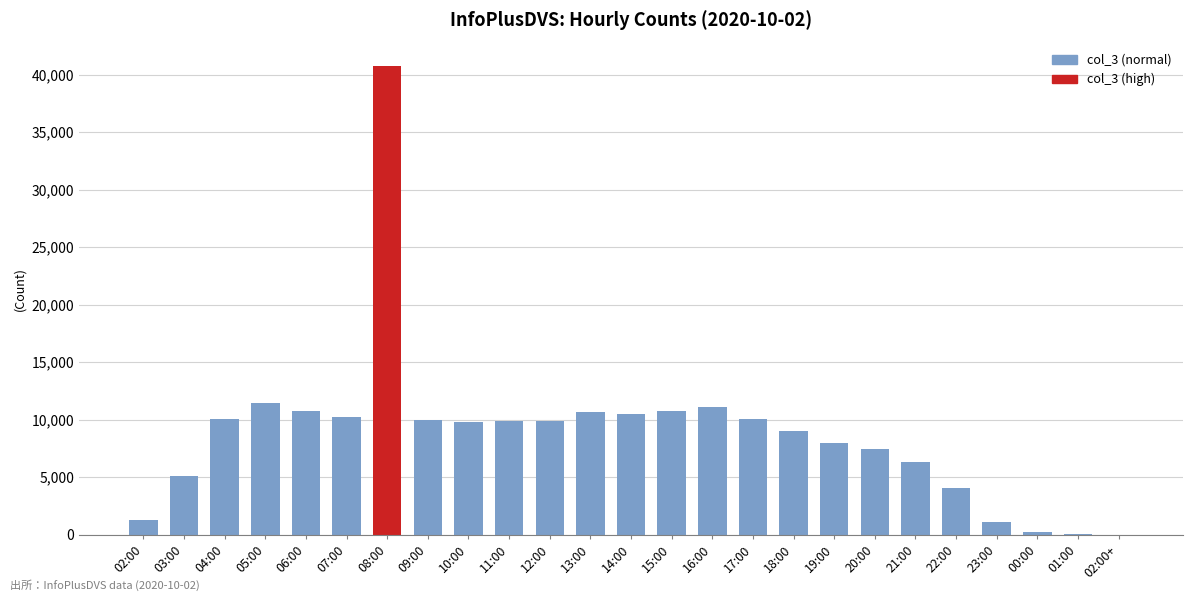

What is the maximum value shown in the chart?

40760